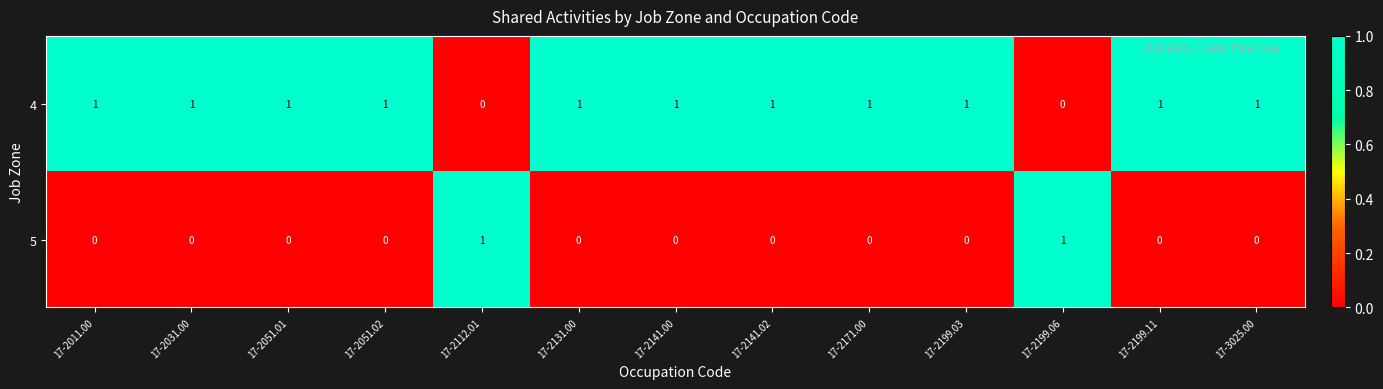

Which series has the largest total across all categories?

4